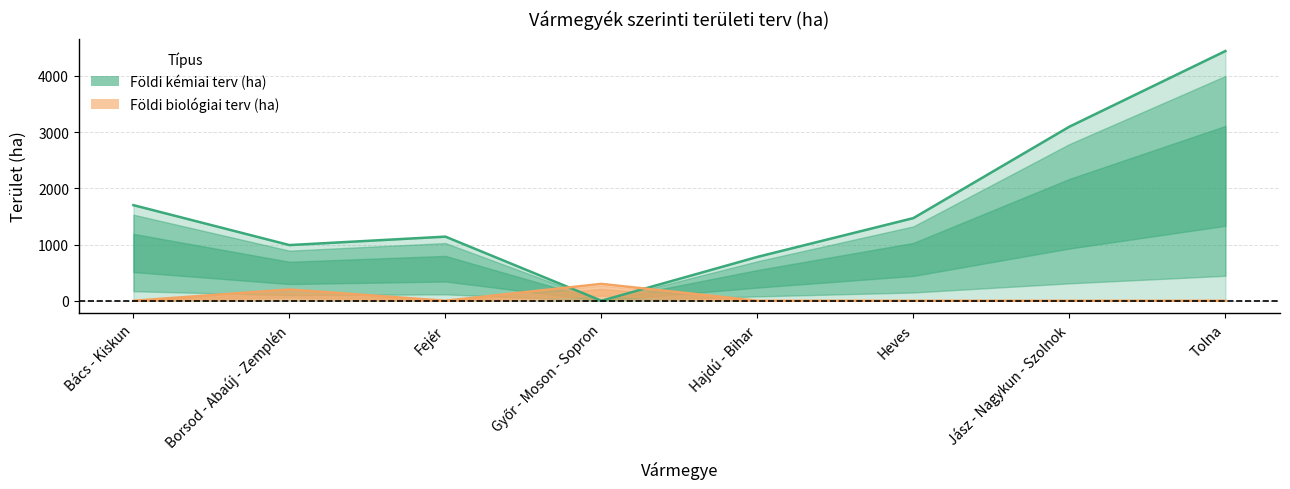

What is the difference between the highest and lowest values at Jász - Nagykun - Szolnok?

3095